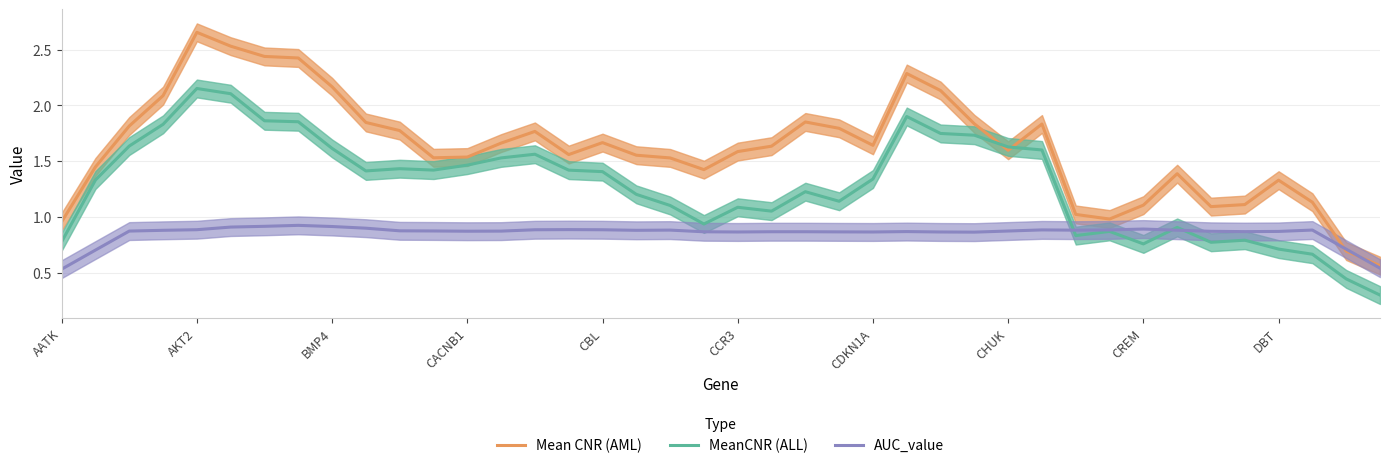

The MeanCNR (ALL) series shows 1.2 at AKT2. True or false?

False